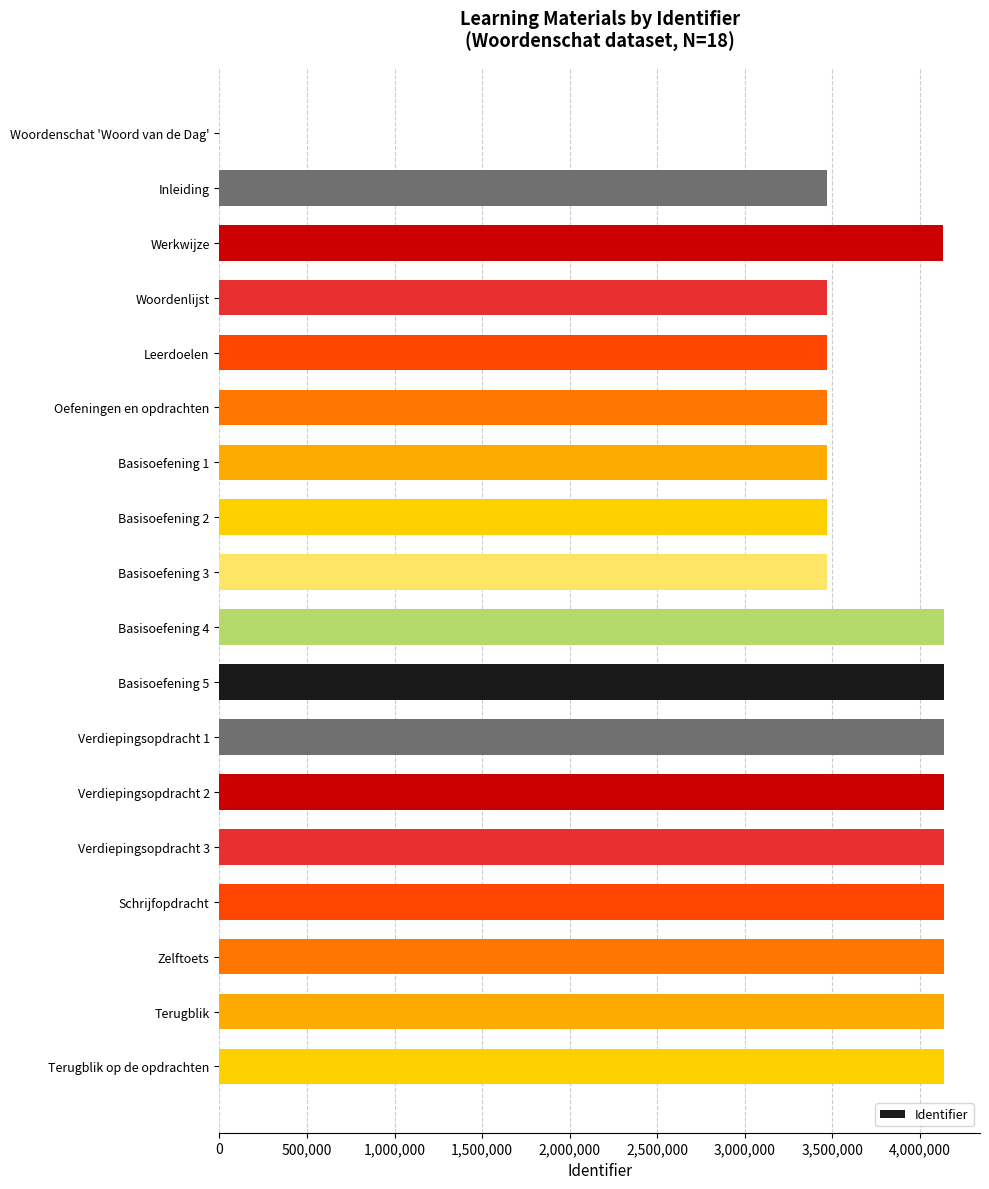

Is it true that the value at Leerdoelen is 3467797?

True